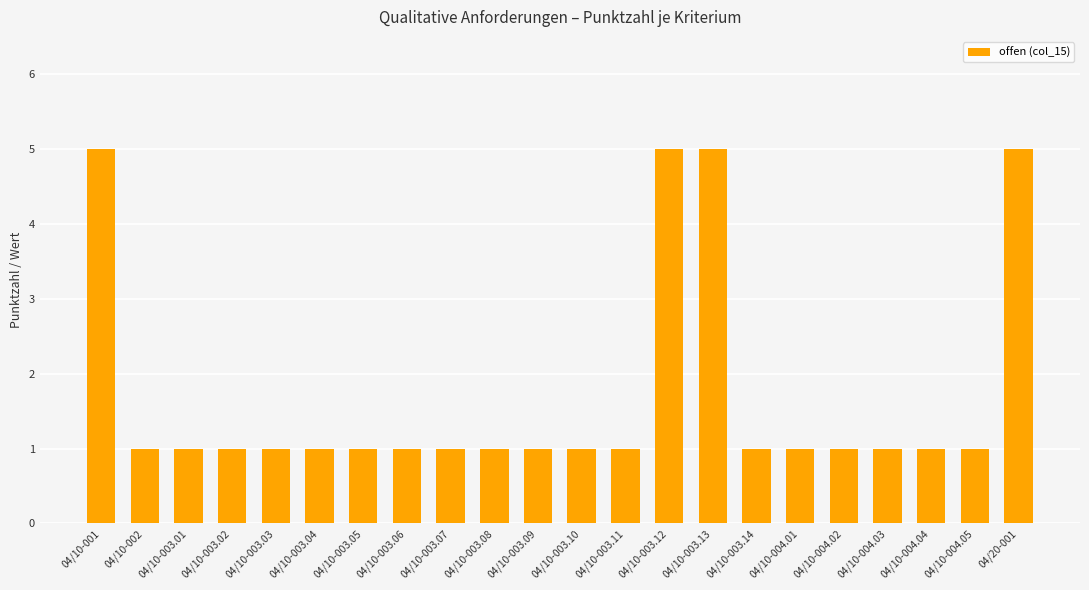

Is it true that the value at 04/10-003.07 is 2?

False